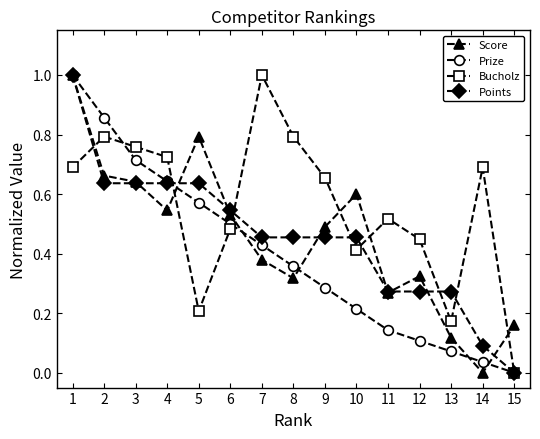

Is it true that Bucholz equals 1.0 at 7?

True